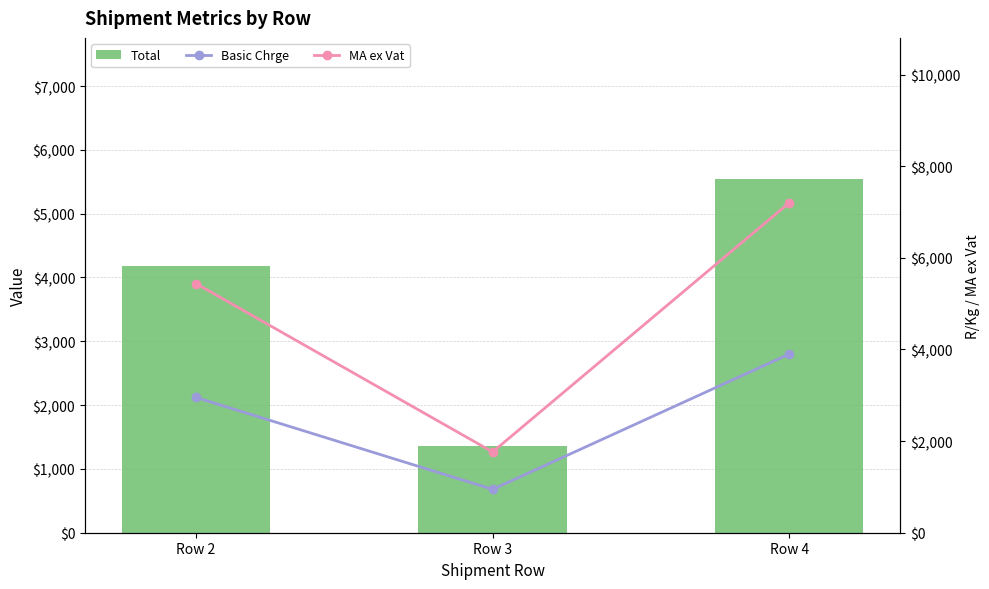

What are all the series names shown in the legend?

Total, Basic Chrge, MA ex Vat